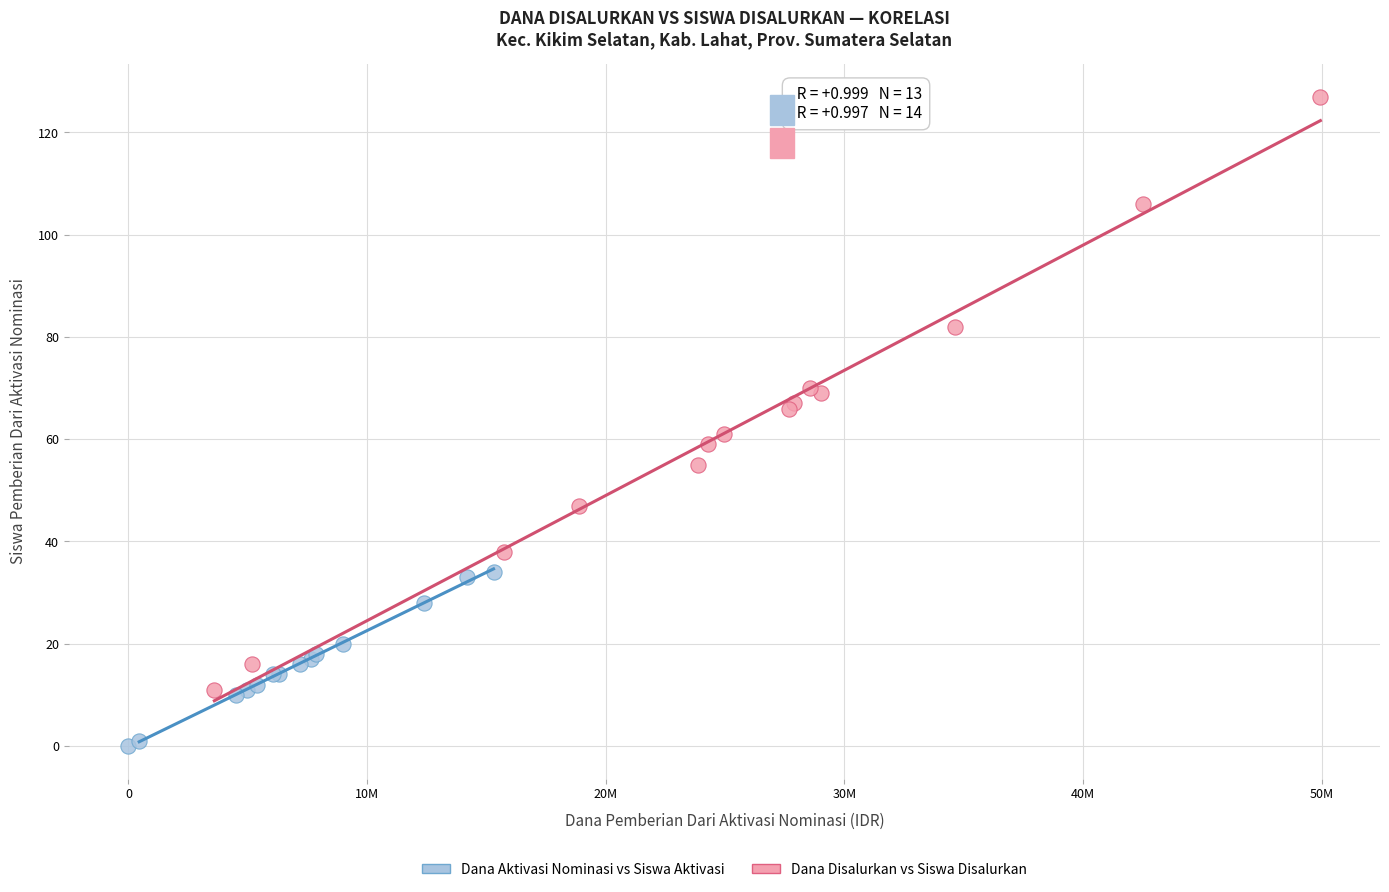

Which series has the widest spread of Y values?

Dana Disalurkan vs Siswa Disalurkan